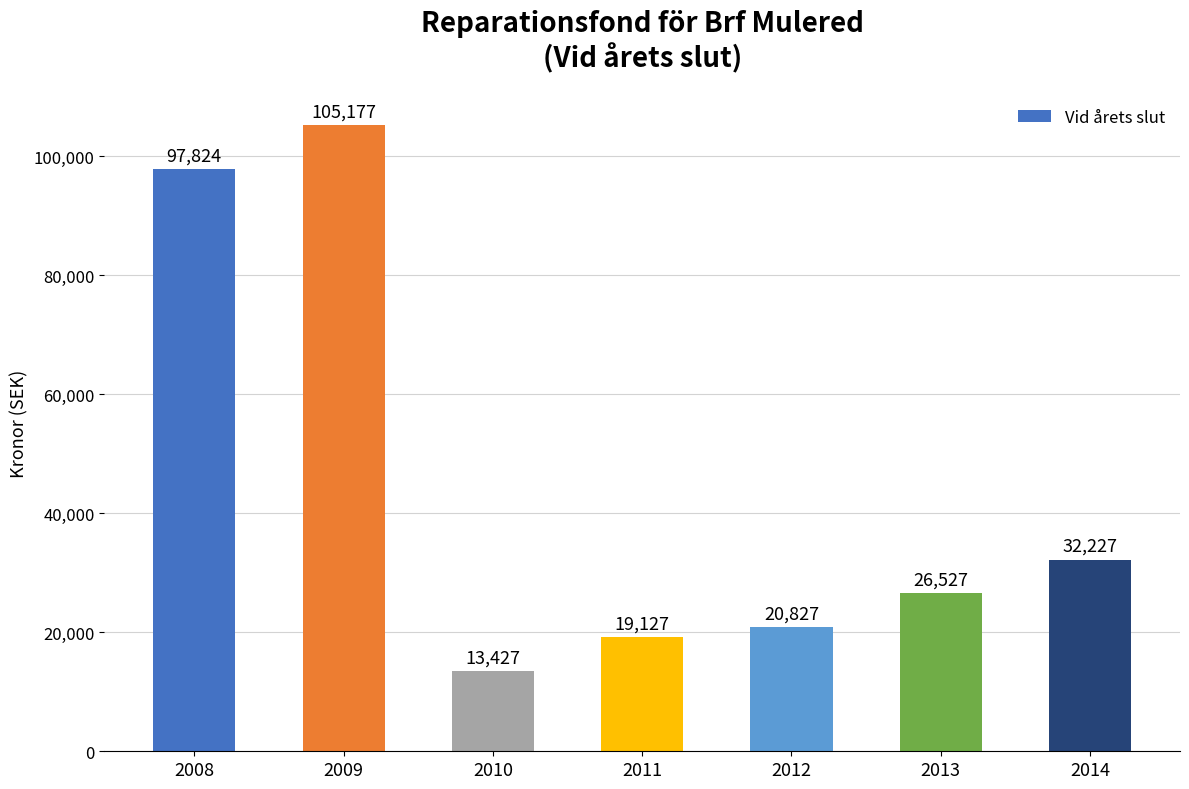

What is the difference between the values at 2010 and 2014?

18800